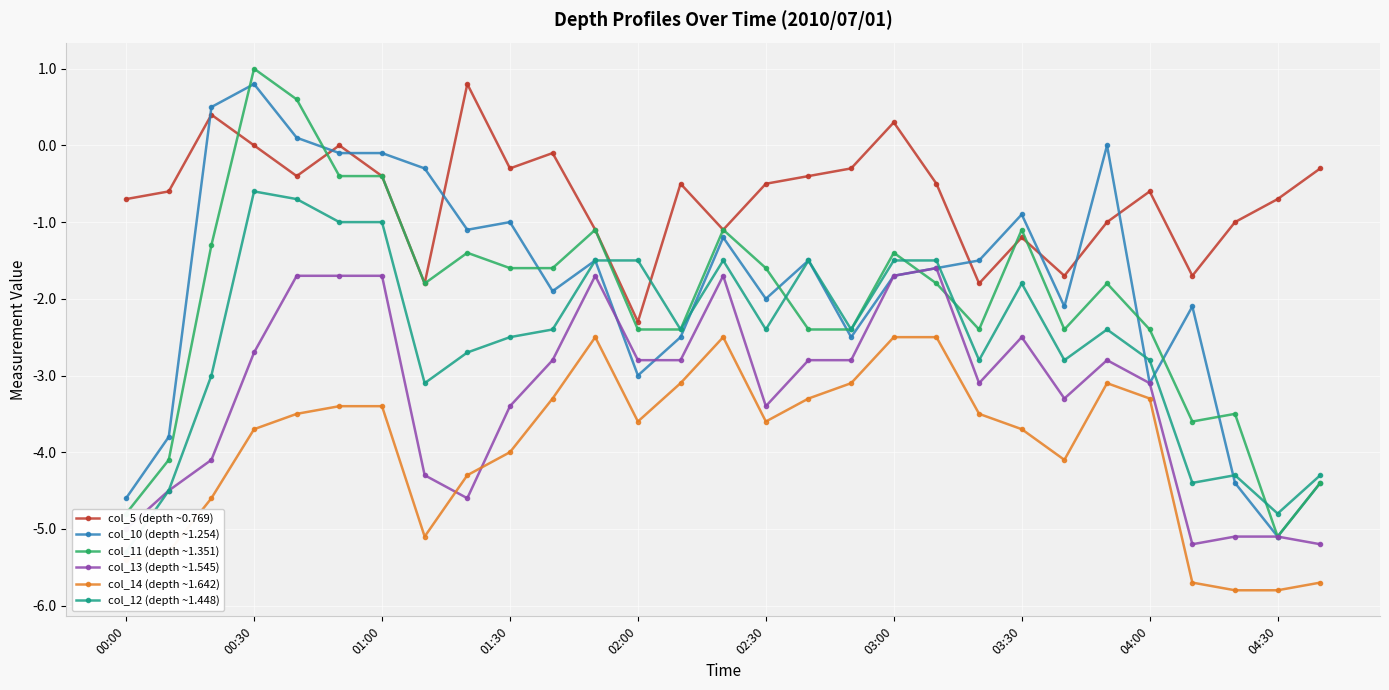

What is the minimum value shown in the chart?

-5.8